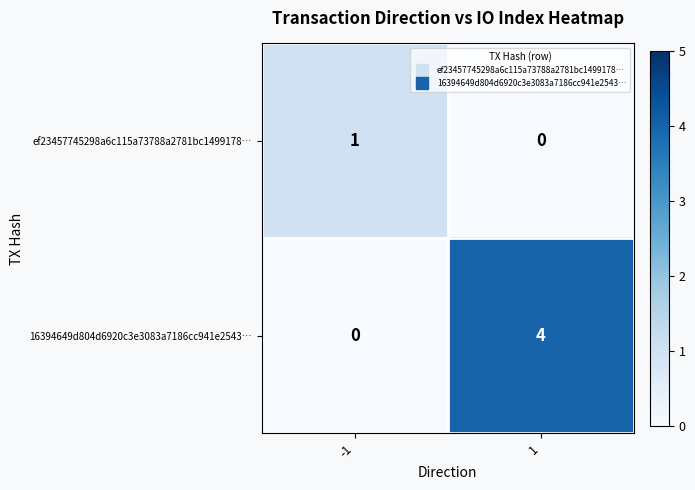

The ef23457745298a6c115a73788a2781bc1499178… series shows 1 at -1. True or false?

True